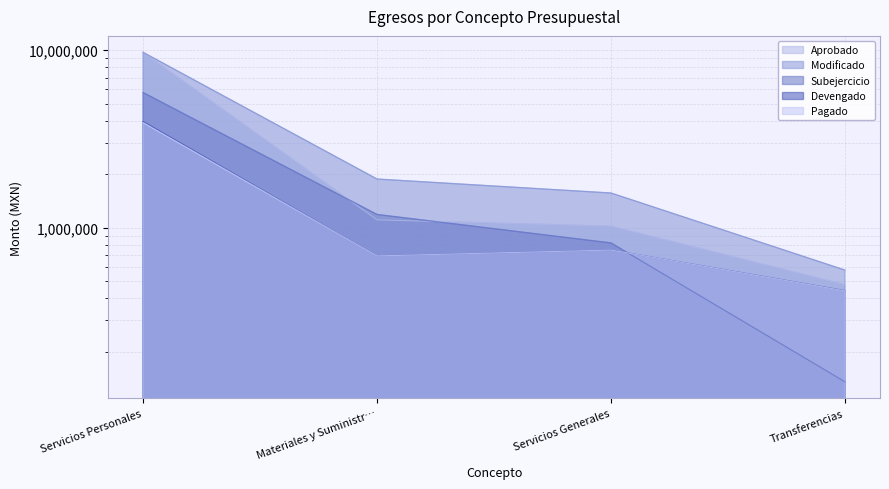

What is the spread (max minus min) of values at Materiales y Suministr…?

1184544.7